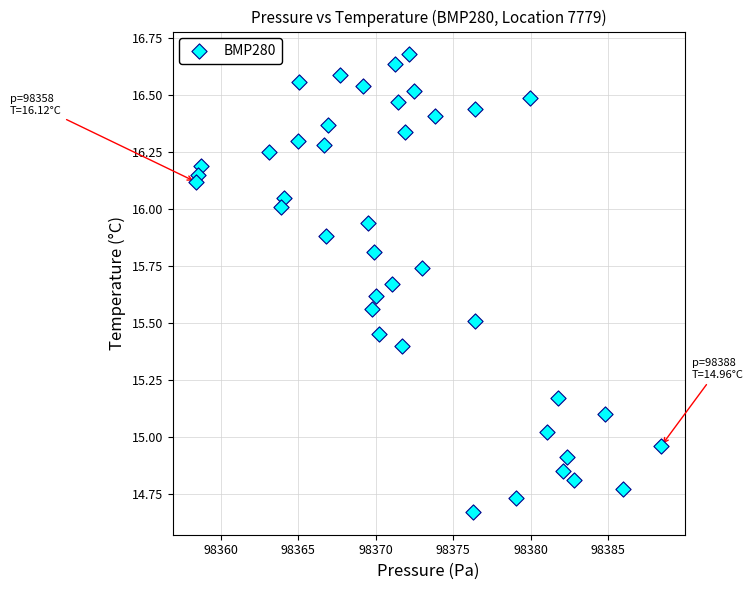

What is the range of X values (max minus min)?

30.1